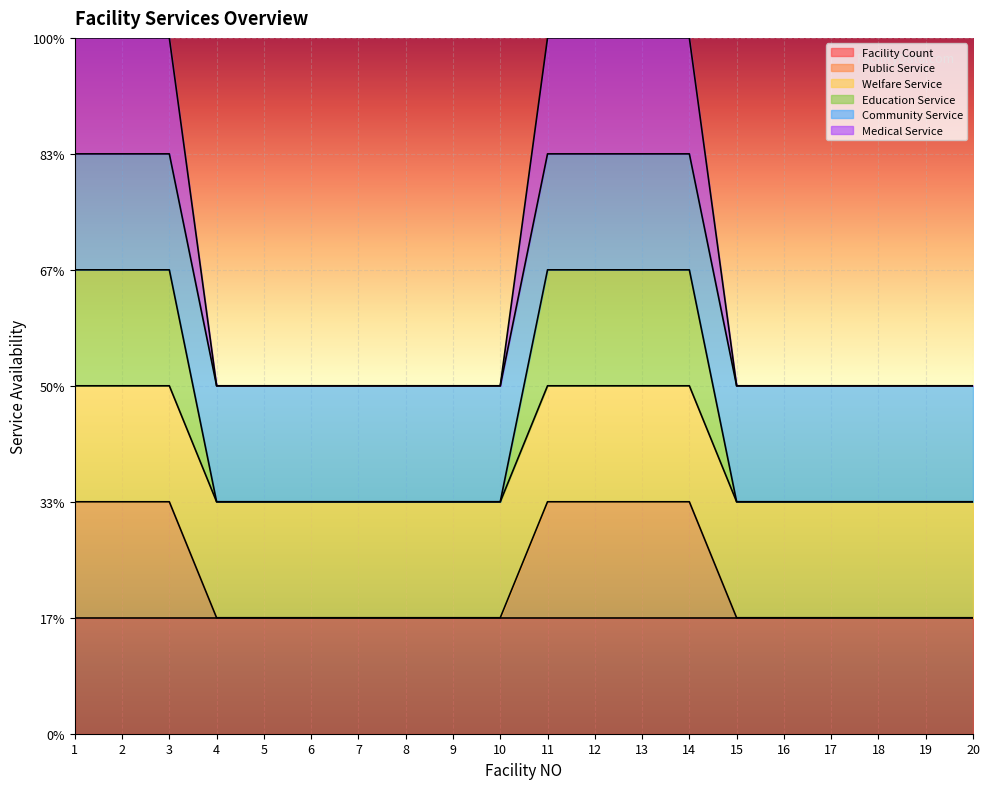

What is the sum of the Education Service values at 12 and 8?

5